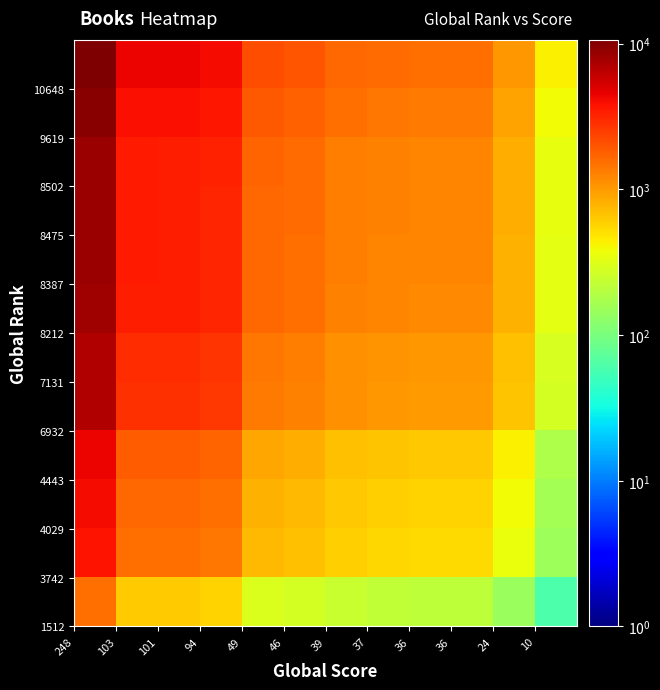

What is the greatest value displayed?

10649.0